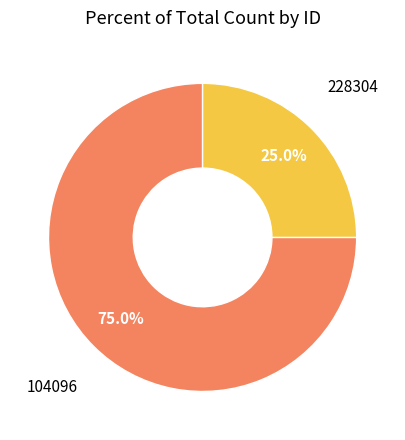

True or false: 104096 accounts for 87% of the total.

False